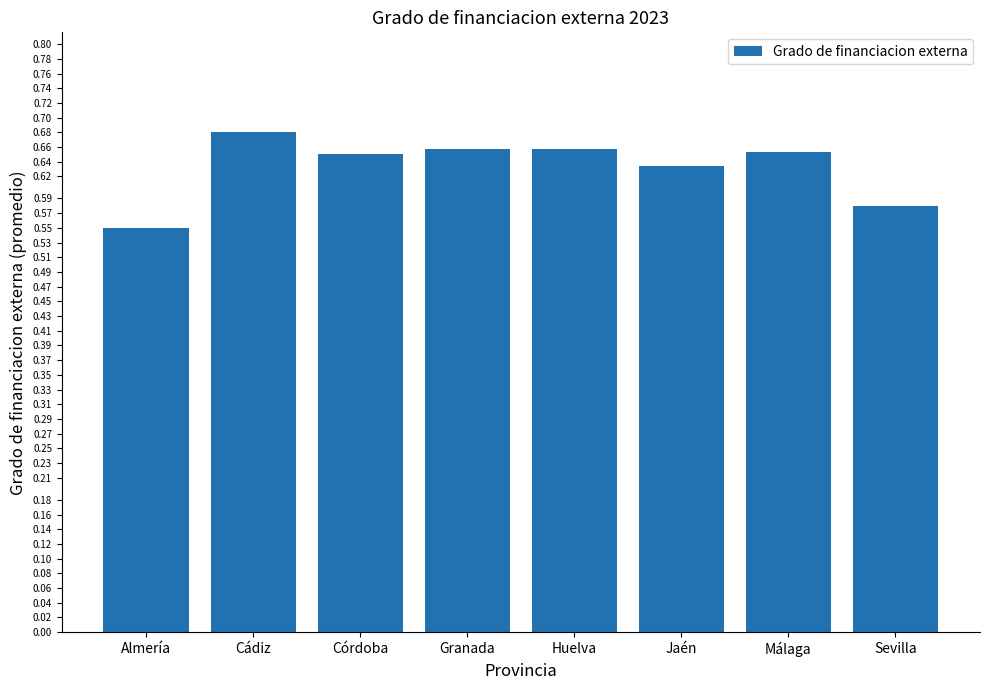

Where is the data nearest to the value 0?

Almería